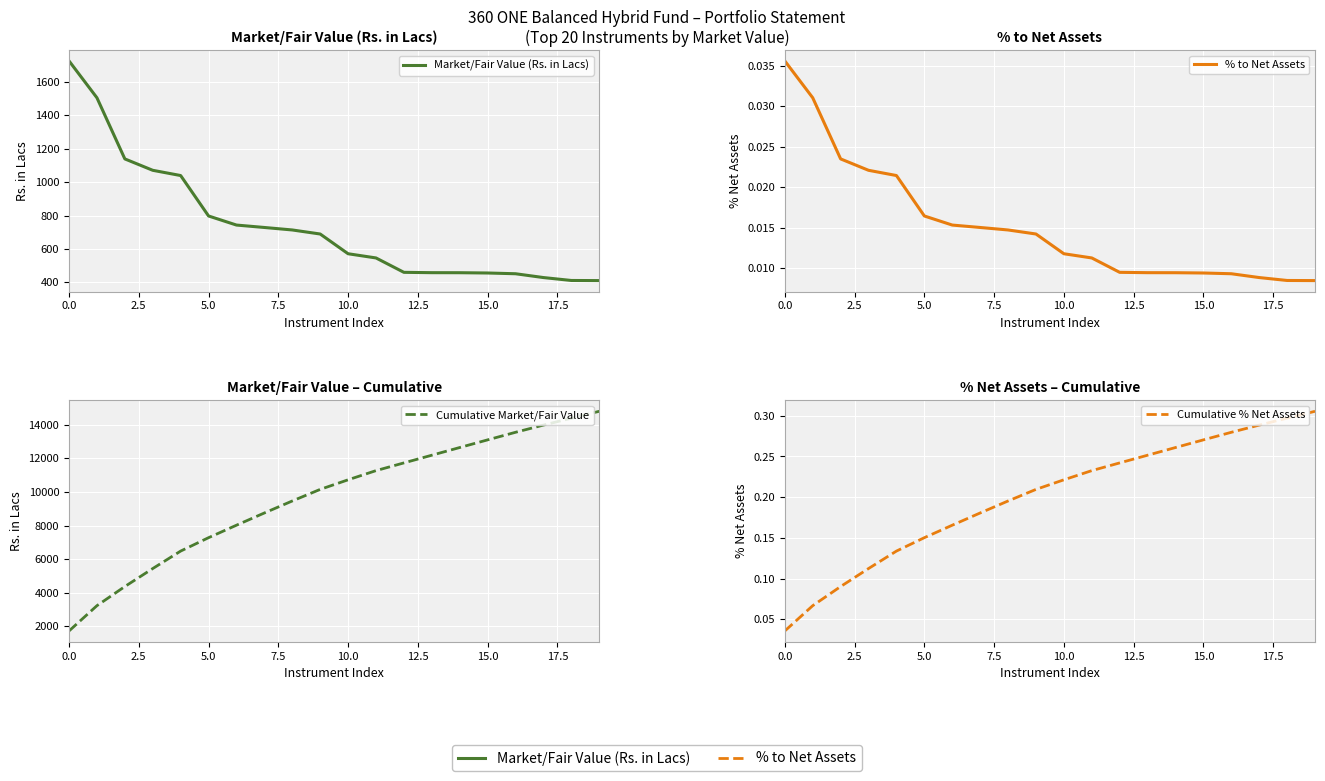

What is the total value across all series at 19?

15211.7